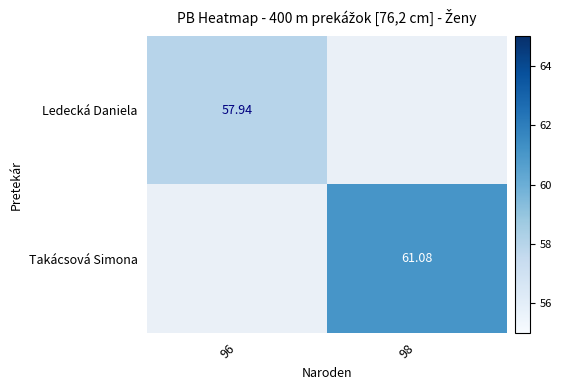

How many categories are shown in the chart?

2